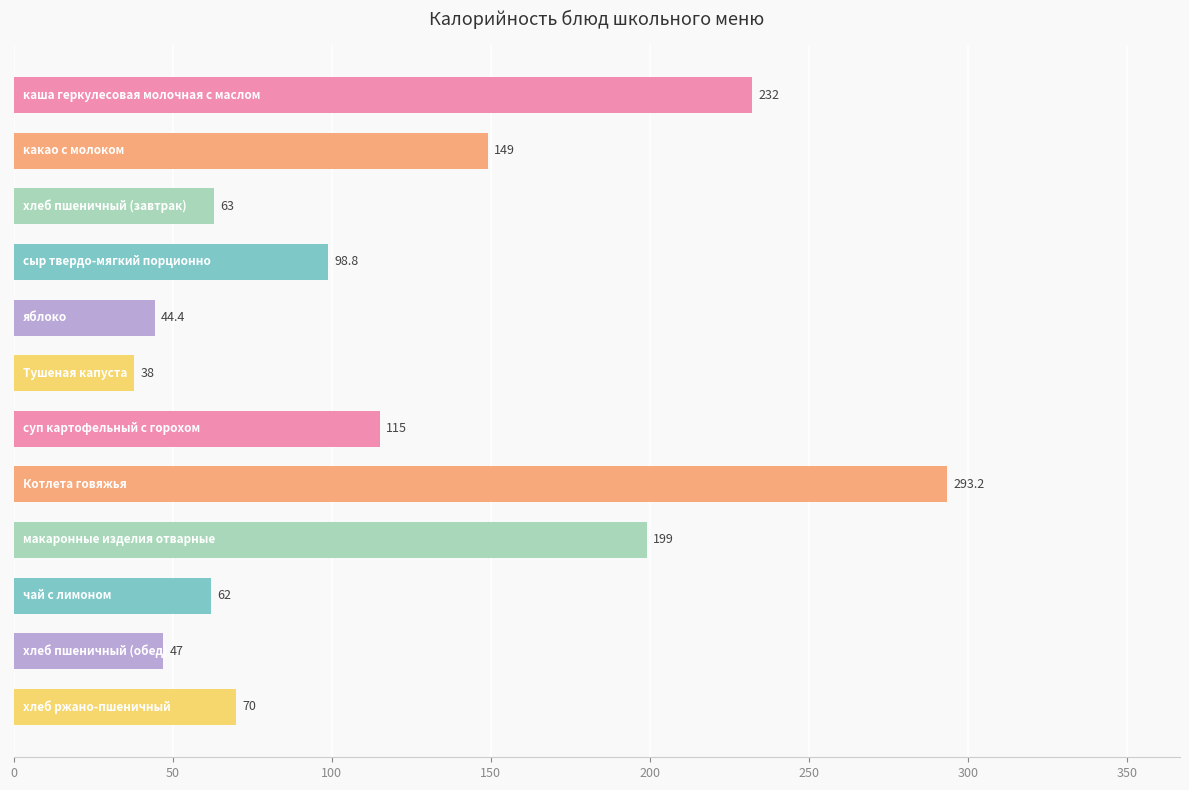

What is the average value?

117.6